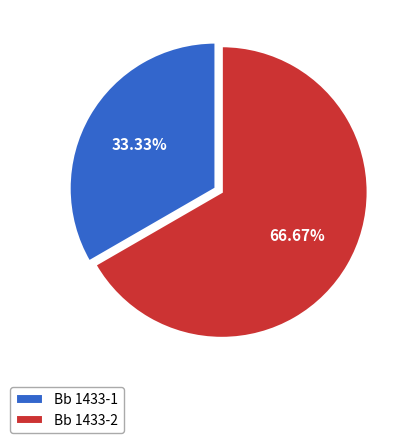

Which slice is the smallest?

Bb 1433-1